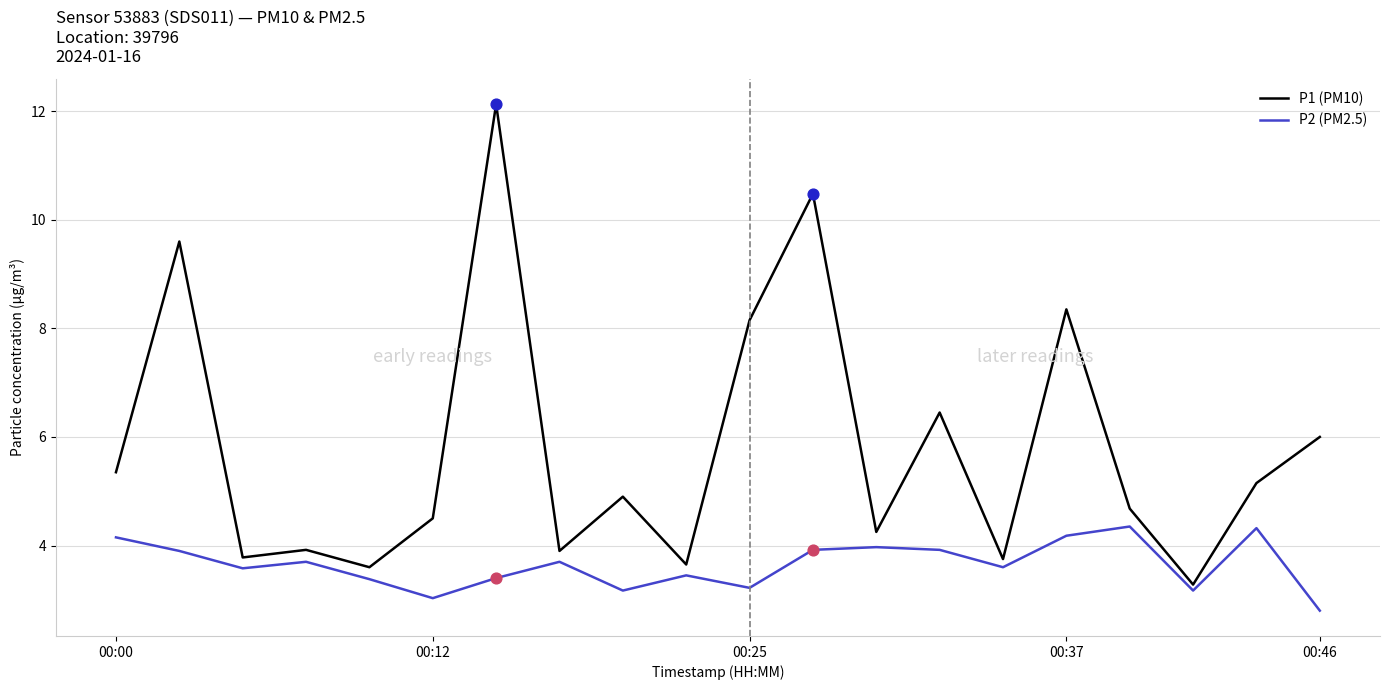

Which series has the widest spread of values?

P1 (PM10)